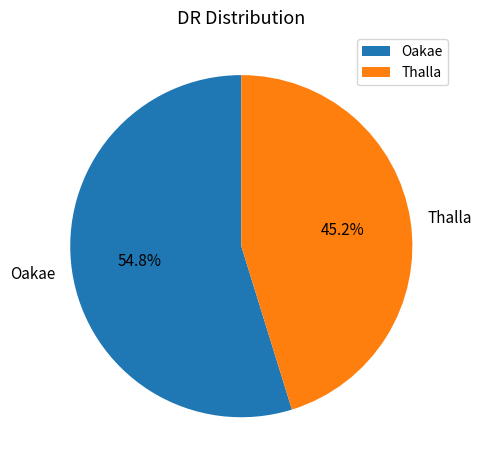

What is the largest slice in the pie chart?

Oakae